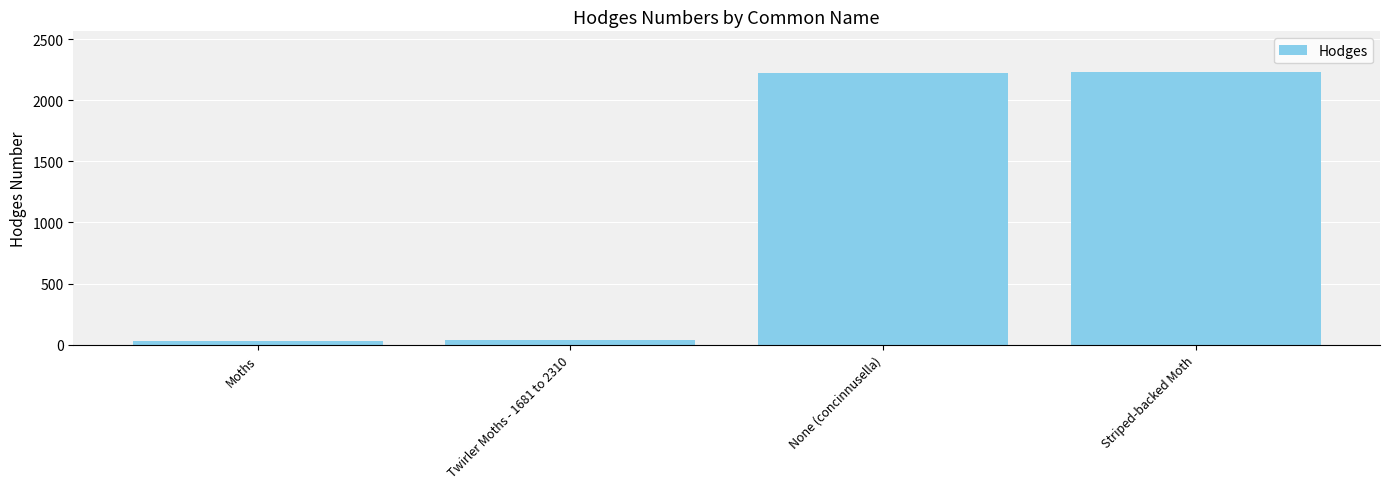

What is the average value?

1131.3